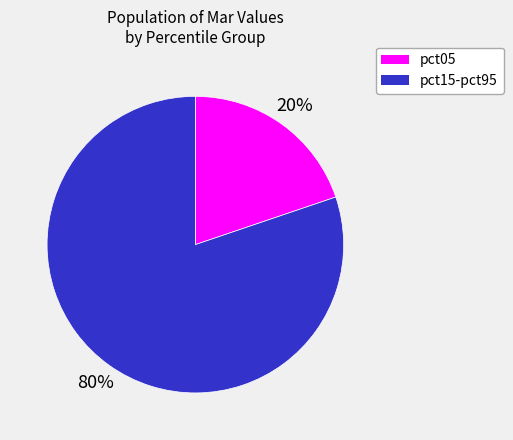

To the nearest percent, what is the average slice percentage?

50%